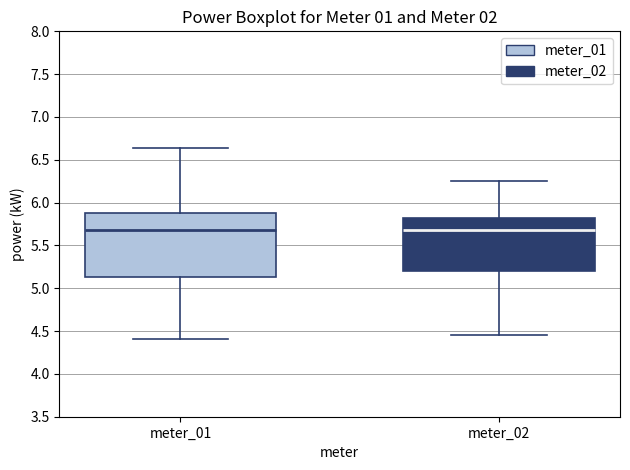

Where is the lower edge of the box for meter_02 on the y-axis? The values are not printed on the chart, so give them approximately, as read against the axis.

5.20